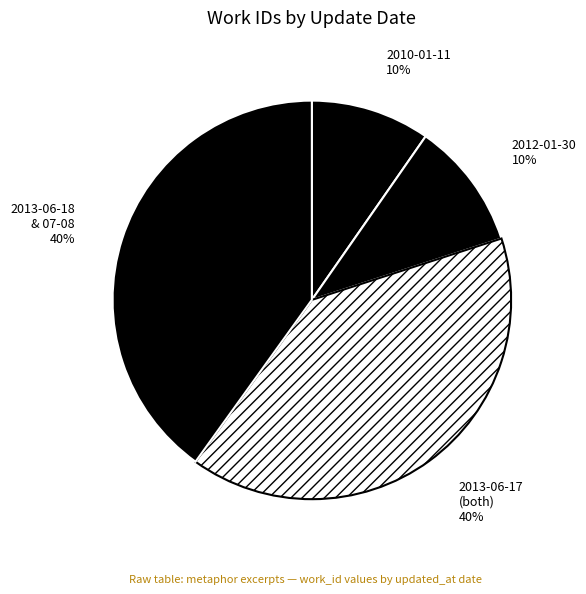

Is there any slice that represents more than half of the pie?

No